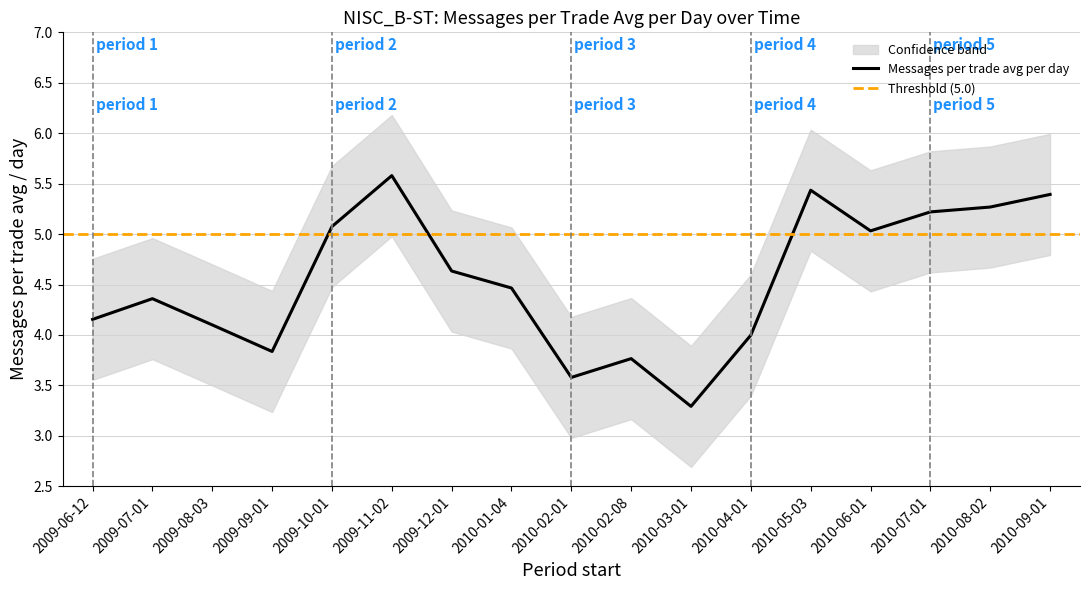

Reading left to right, list all the values displayed in this chart.

4.2	4.4	4.1	3.8	5.1	5.6	4.6	4.5	3.6	3.8	3.3	4.0	5.4	5.0	5.2	5.3	5.4